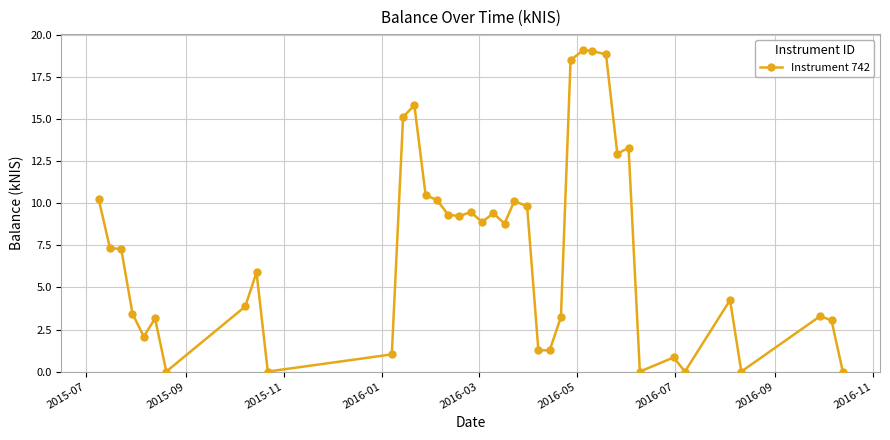

Is this an area chart (filled region under the line)?

No